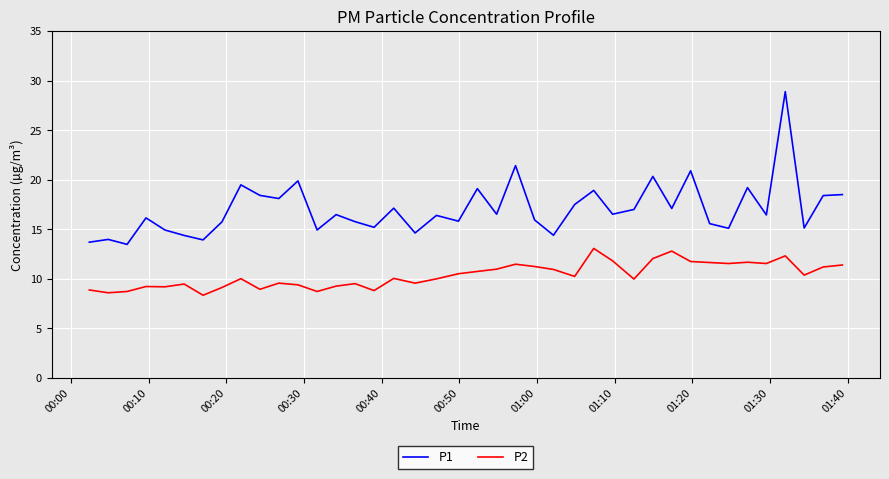

List the series in order of their peak value, lowest first.

P2, P1